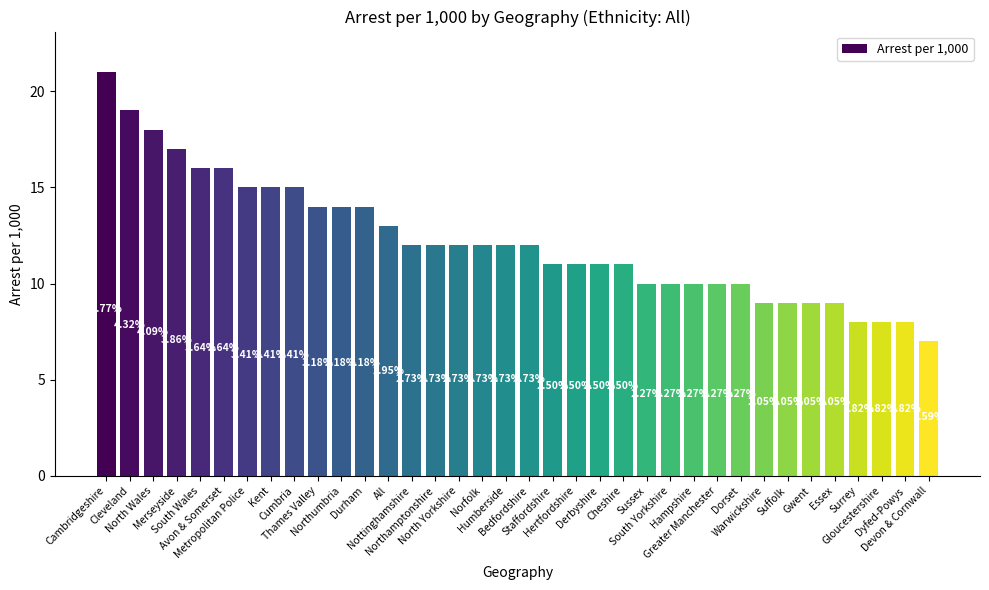

How many bars are there in total?

36